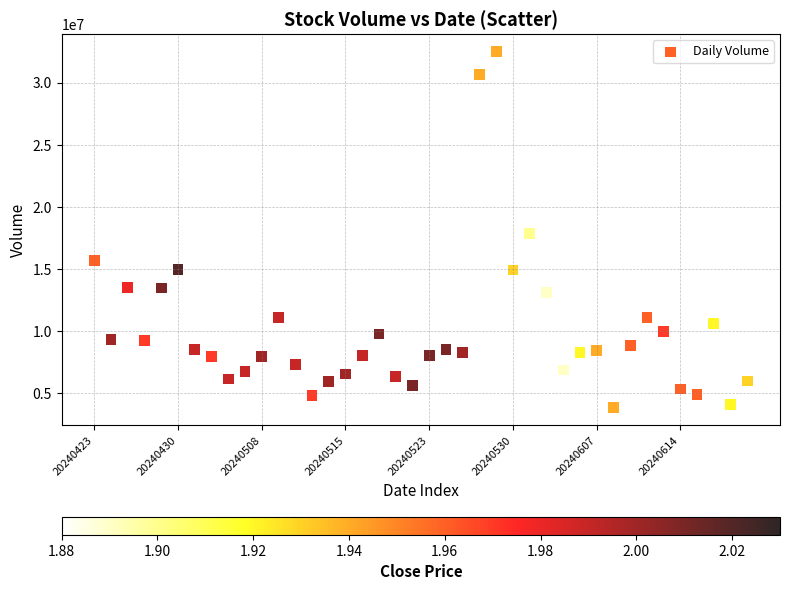

What is the range of Y values (max minus min)?

28662600